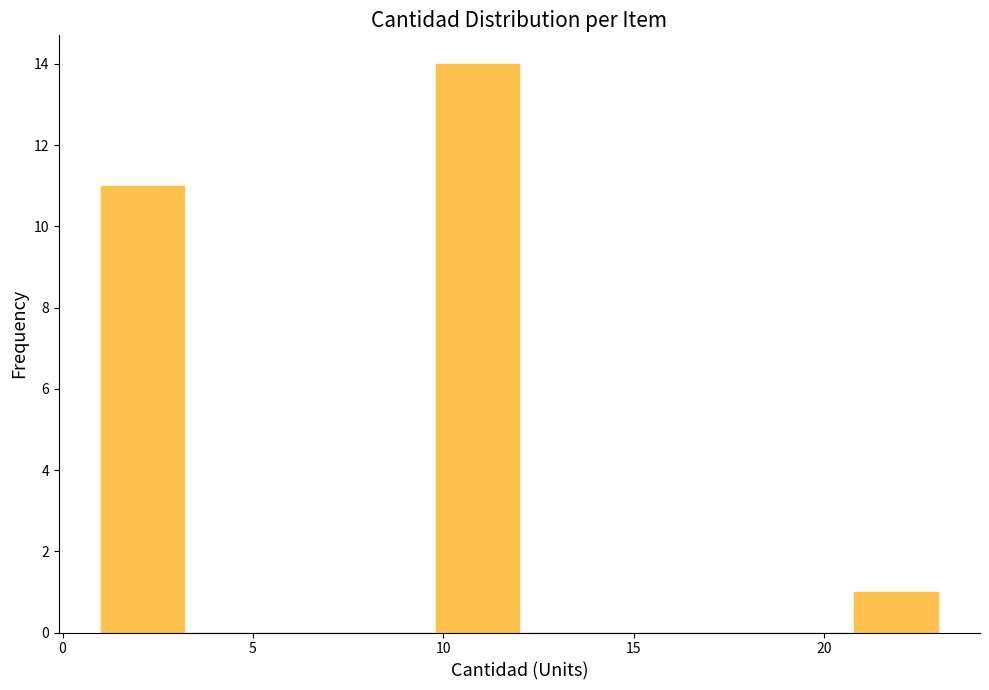

Reading left to right, list every bar in this chart as the range it spans on the x-axis followed by its height. Neither the bar edges nor the heights are printed on the chart, so give them approximately, as read against the axes.

1.0 to 3.2: 11
3.2 to 5.4: 0
5.4 to 7.6: 0
7.6 to 9.8: 0
9.8 to 12.0: 14
12.0 to 14.2: 0
14.2 to 16.4: 0
16.4 to 18.6: 0
18.6 to 20.8: 0
20.8 to 23.0: 1